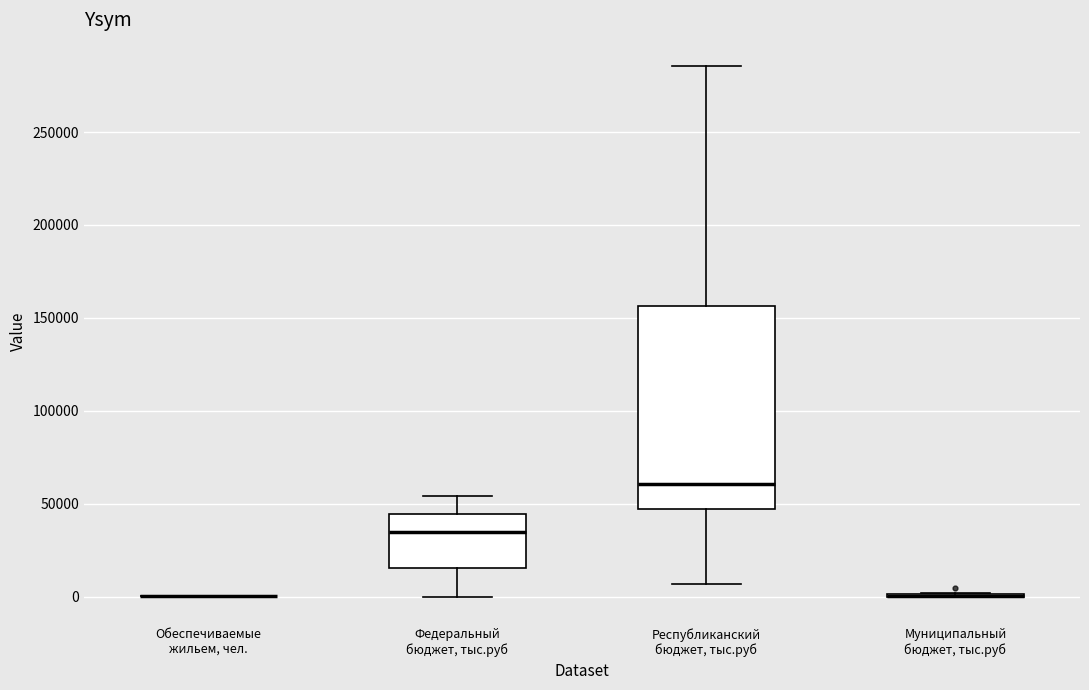

Which box is the tallest, from its lower edge to its upper edge?

Республиканский бюджет, тыс.руб